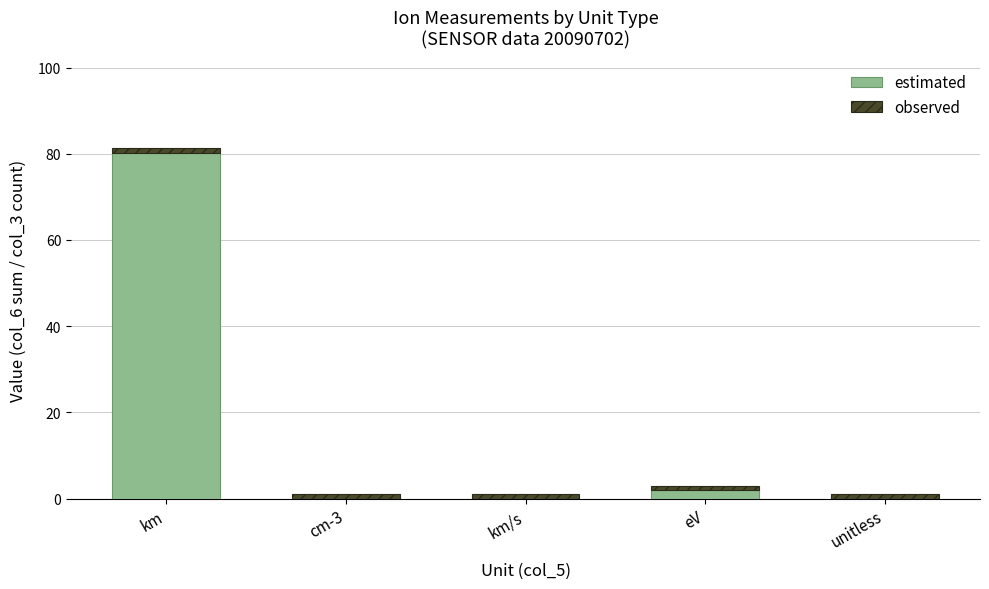

True or false: estimated has a value of 0.0 at cm-3.

True